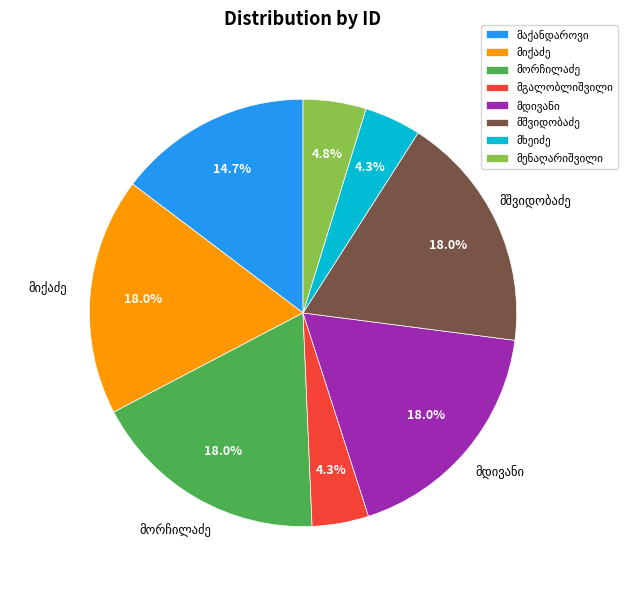

Is there any slice that represents more than half of the pie?

No